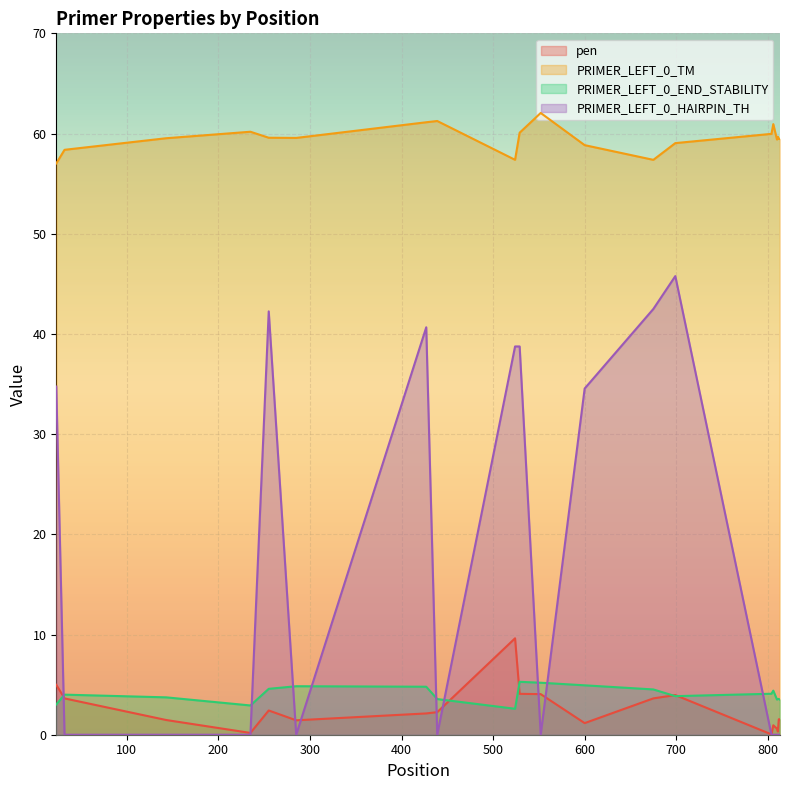

What is the greatest value displayed?

62.1